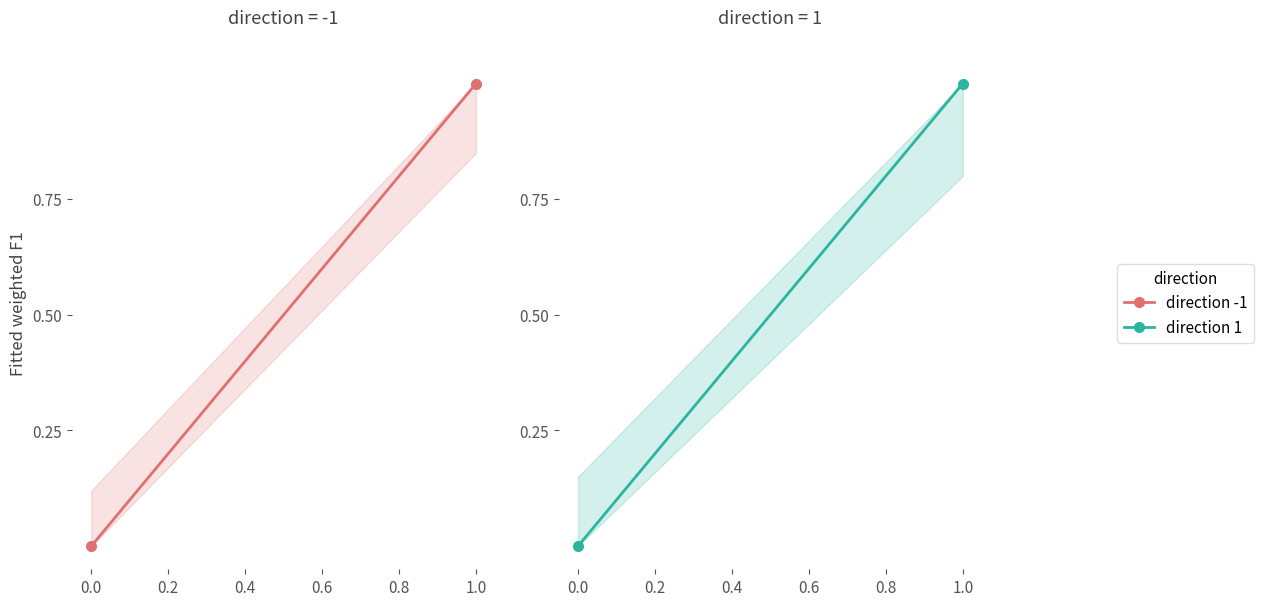

What is the average value of the direction -1 series?

0.5